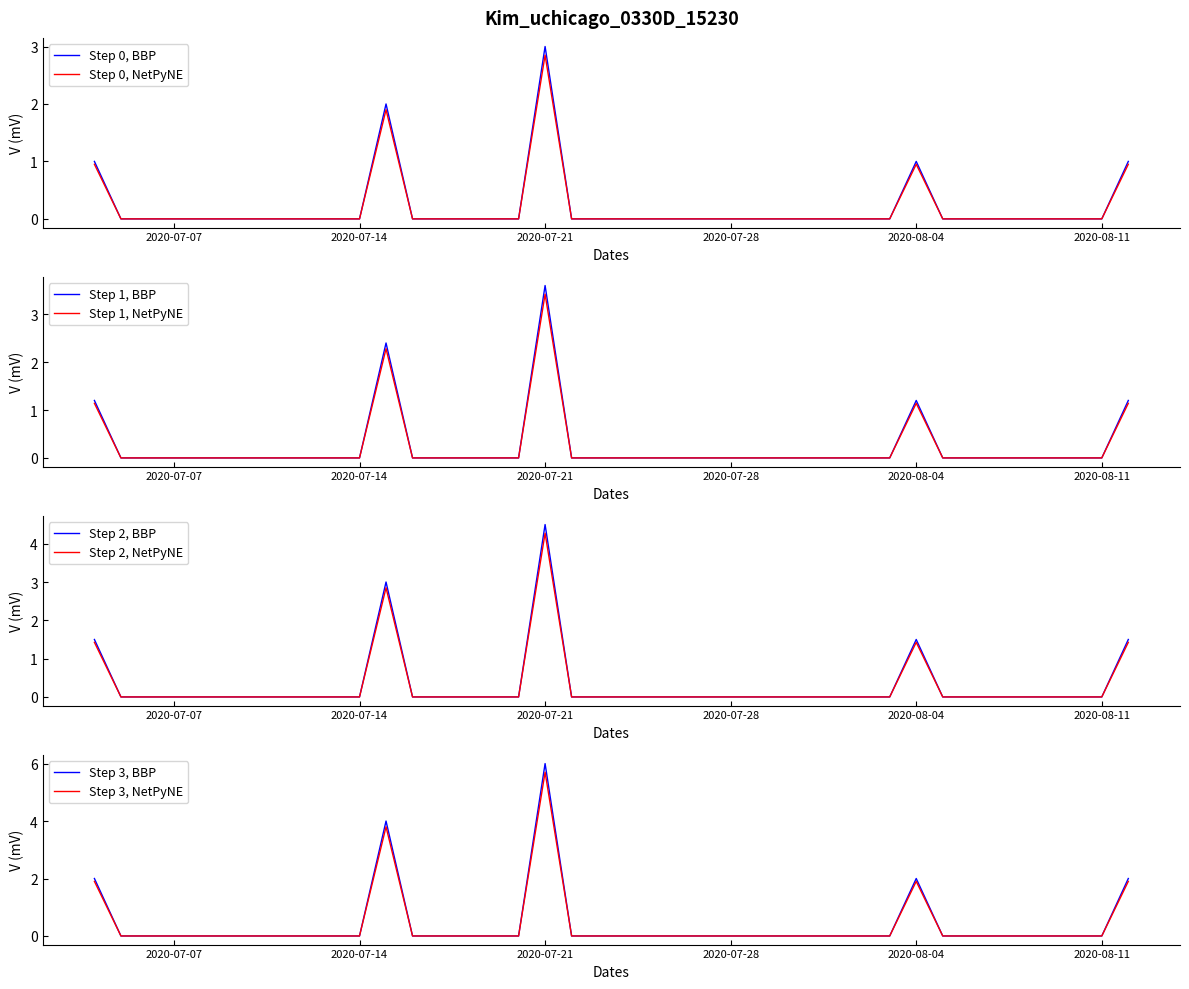

At which label is the value closest to 1?

2020-07-04